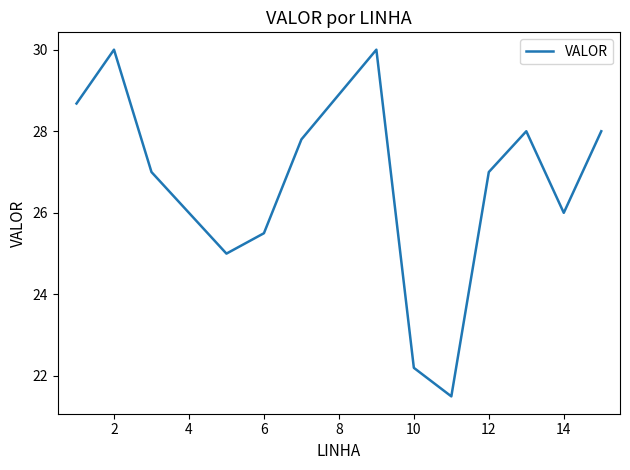

What is the minimum value shown in the chart?

21.5